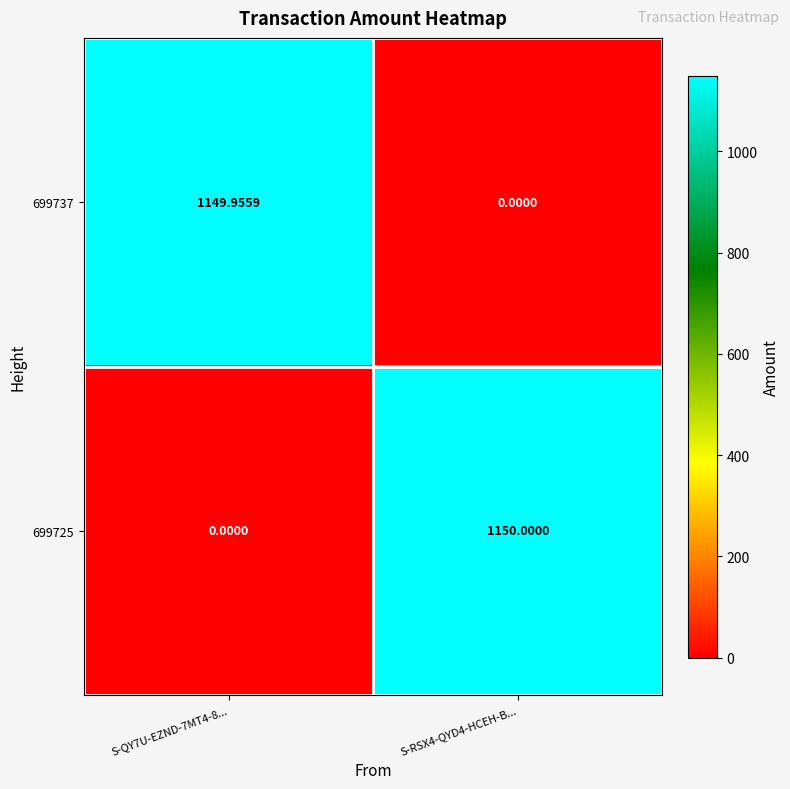

How many positive values does the 699737 series have?

1